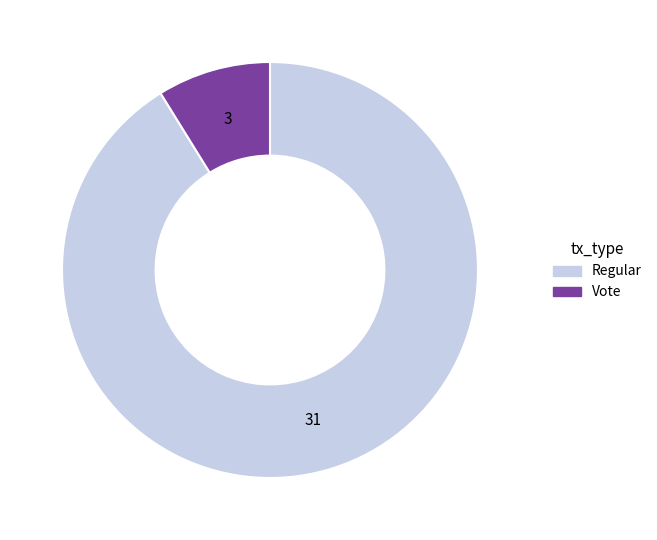

Which slice represents more than half of the pie?

Regular